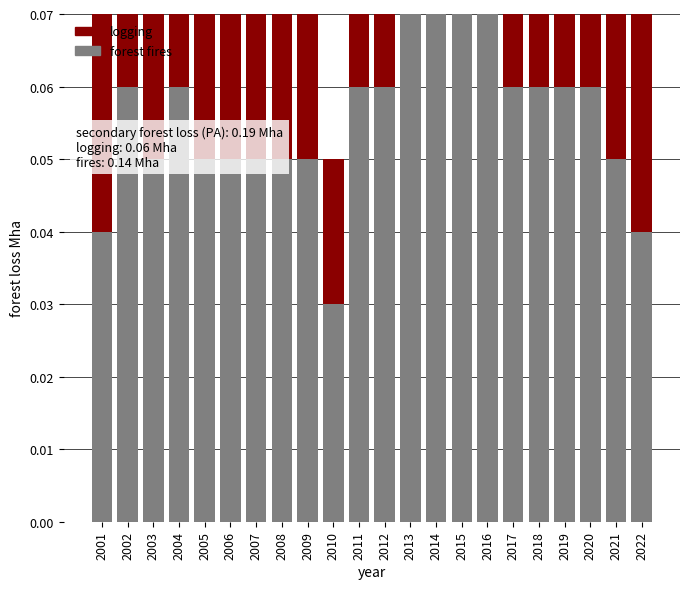

At how many categories does at least one series exceed 0?

22